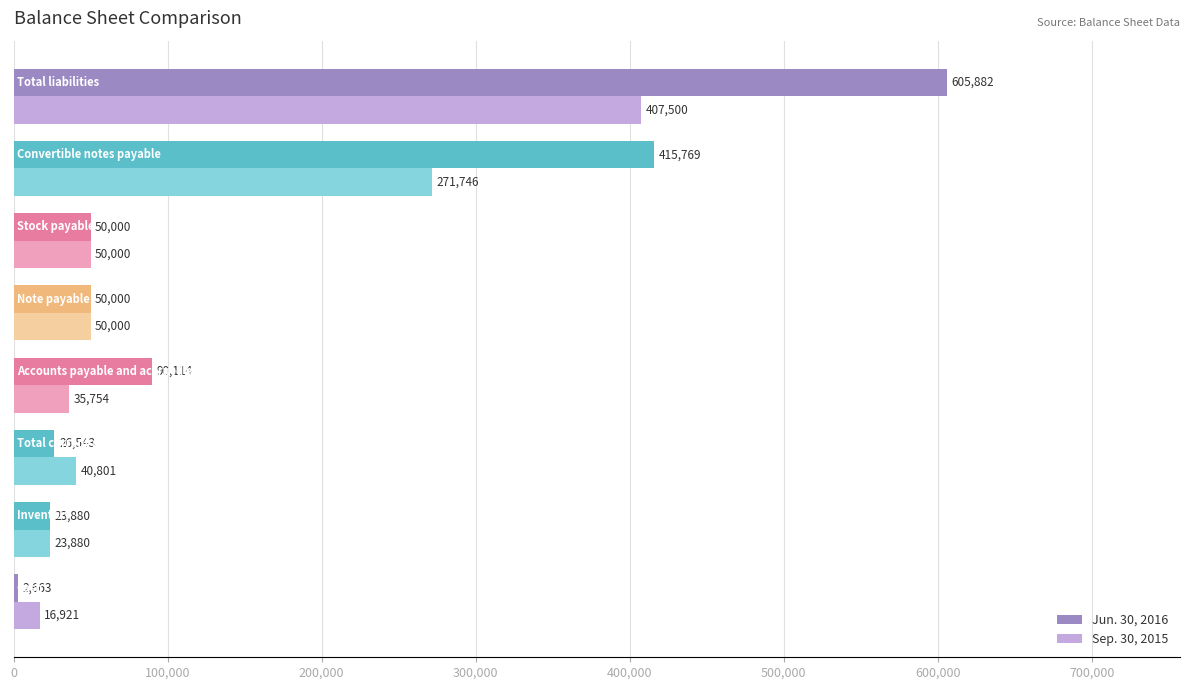

What is the sum of all Jun. 30, 2016 values?

1264851